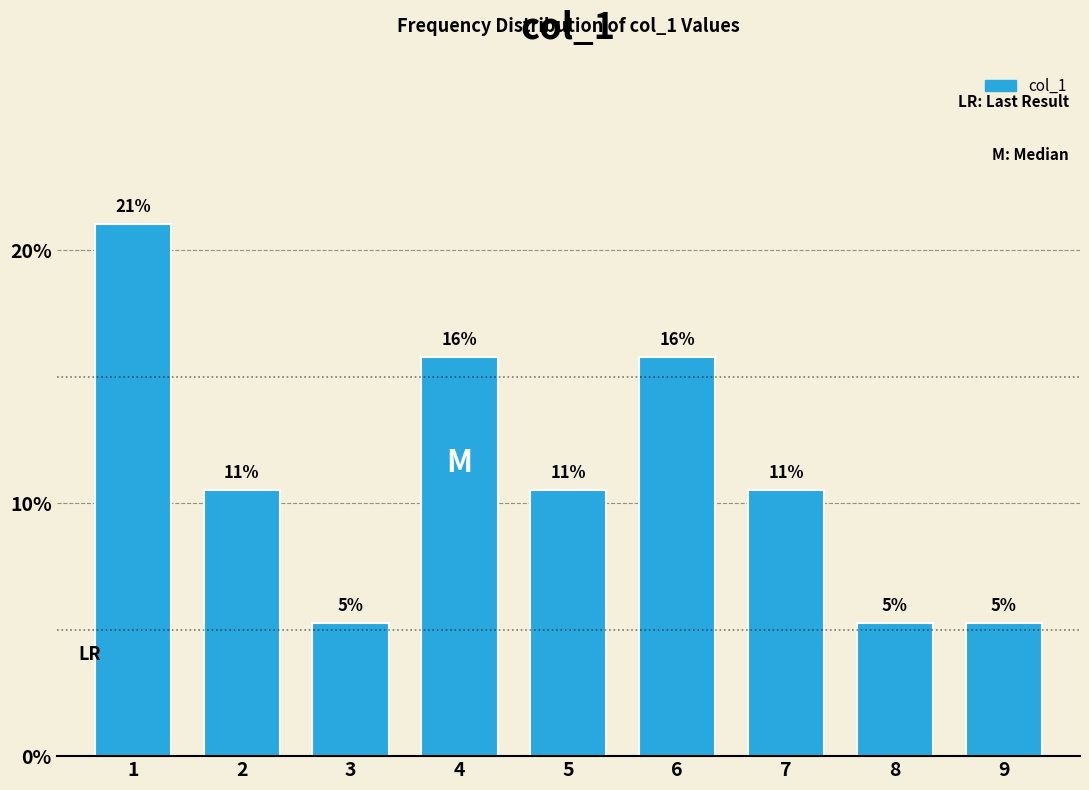

Are the bars horizontal?

No